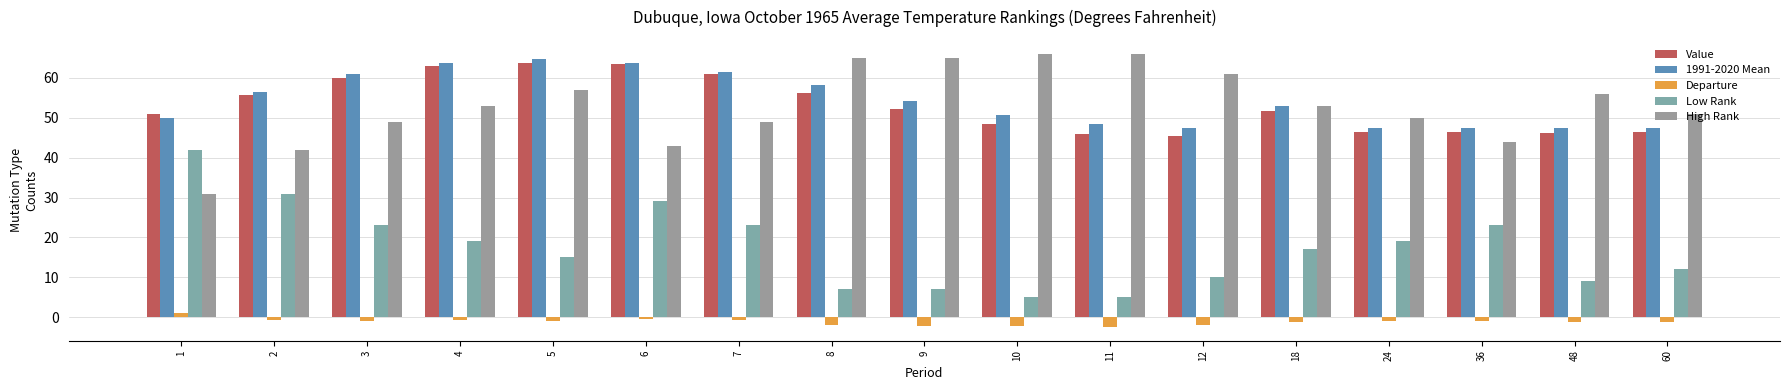

How many bars are there in each group?

5